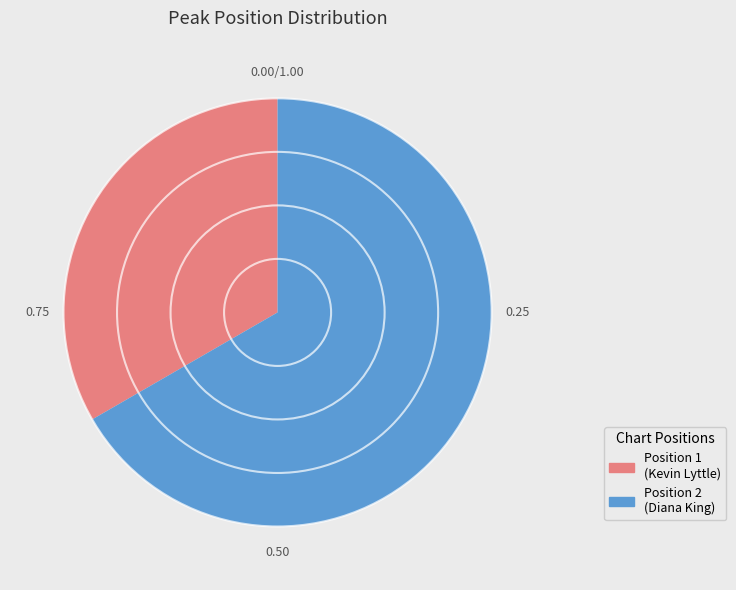

Is there a majority slice in this chart?

Yes